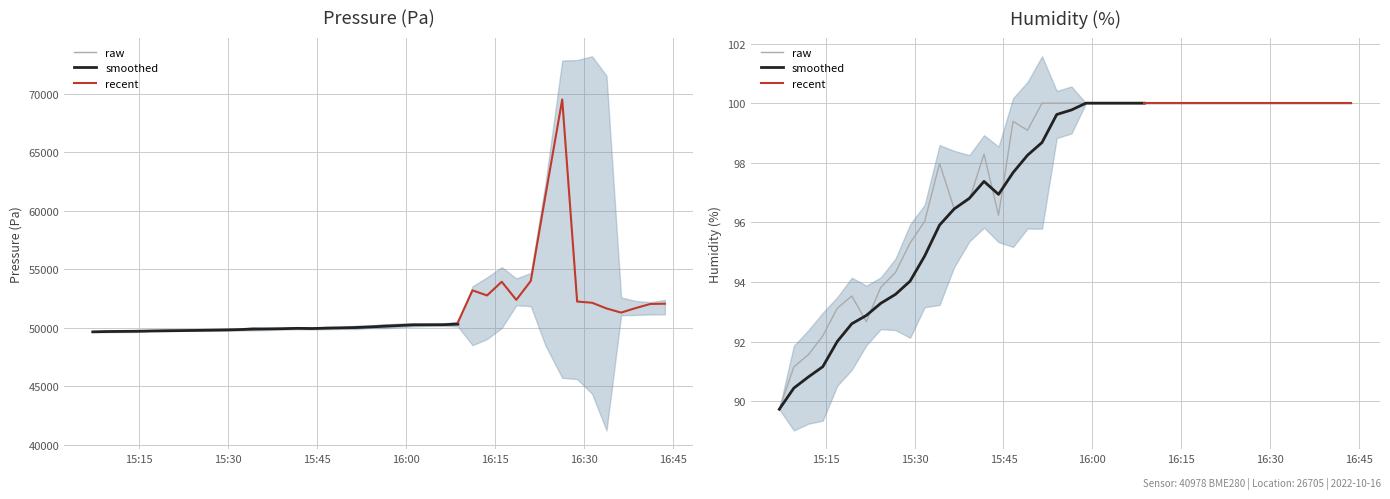

Between 2022-10-16T15:24:18 and 2022-10-16T16:21:04, which is larger?

2022-10-16T16:21:04